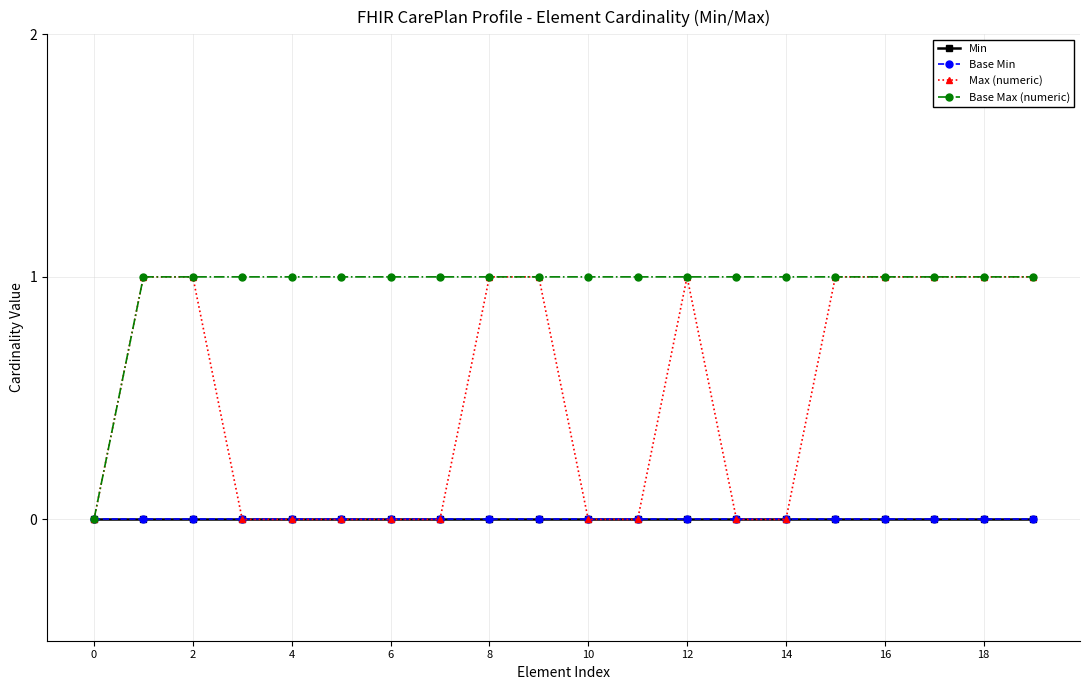

Does the chart have visible grid lines?

Yes